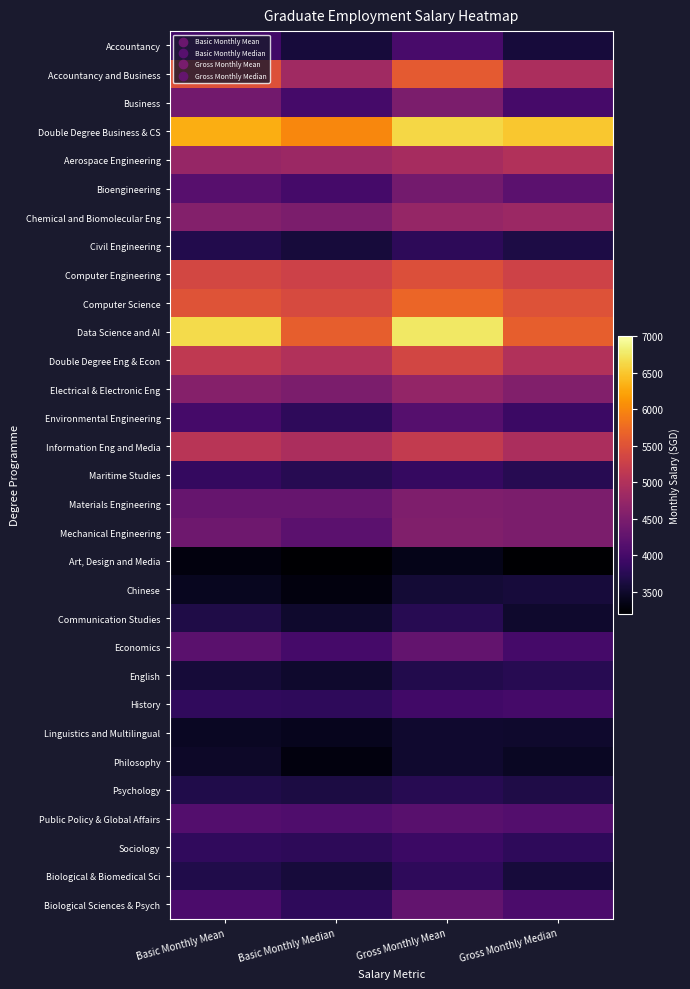

Between Basic Monthly Median and Gross Monthly Mean, which series saw the biggest shift?

Data Science and AI